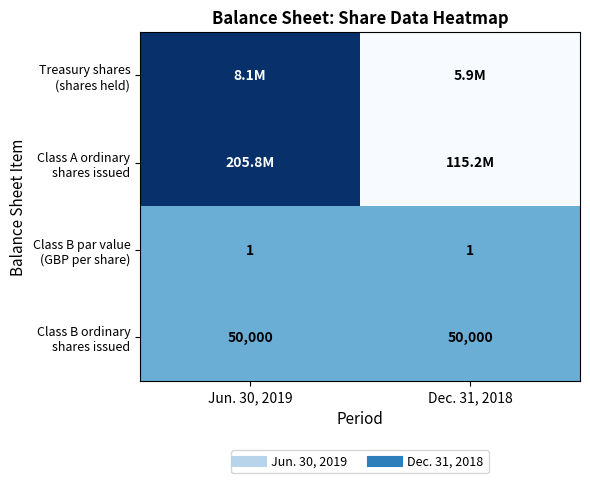

The value of Class B par value (GBP per share) at Jun. 30, 2019 is 0.7. True or false?

False